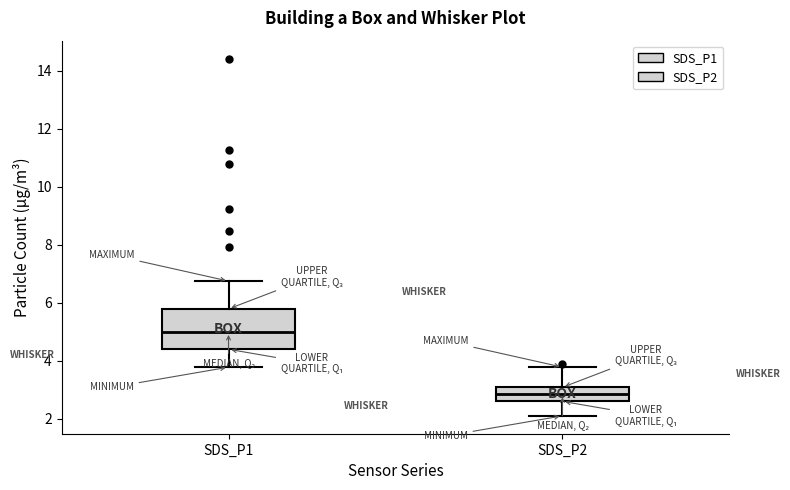

Reading left to right, transcribe this box plot: for each box, give where its median line is, the range the box spans, and where its two whiskers end, as read against the y-axis. The values are not printed on the chart, so give them approximately, as read against the axis.

SDS_P1: median 5.0, box 4.4 to 5.8, whiskers 3.8 to 6.8
SDS_P2: median 2.8, box 2.6 to 3.0, whiskers 2.2 to 3.8